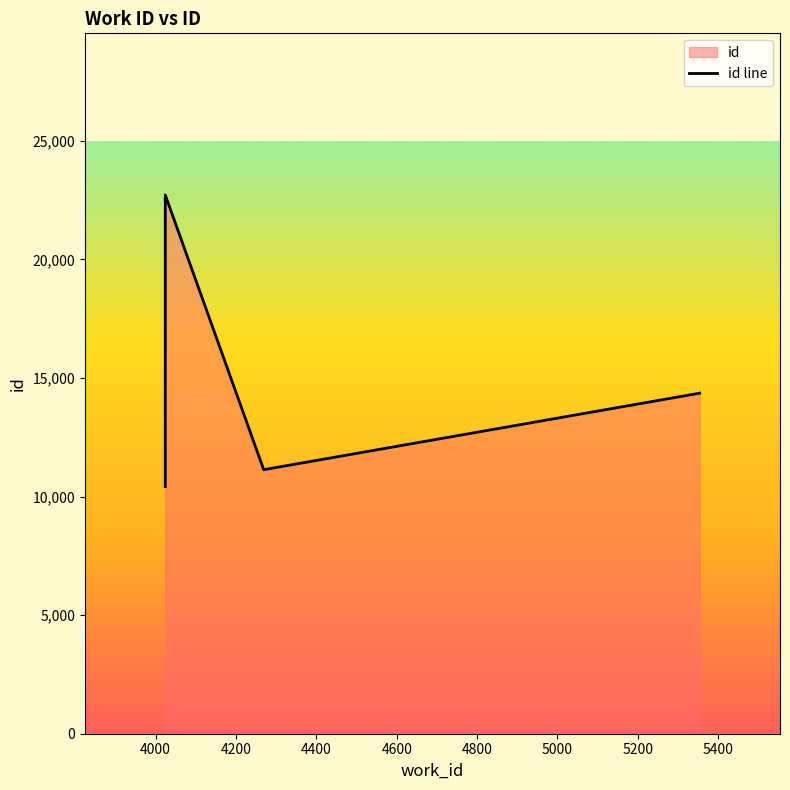

List the labels in order of value, smallest first.

4024, 4269, 5354, 4024